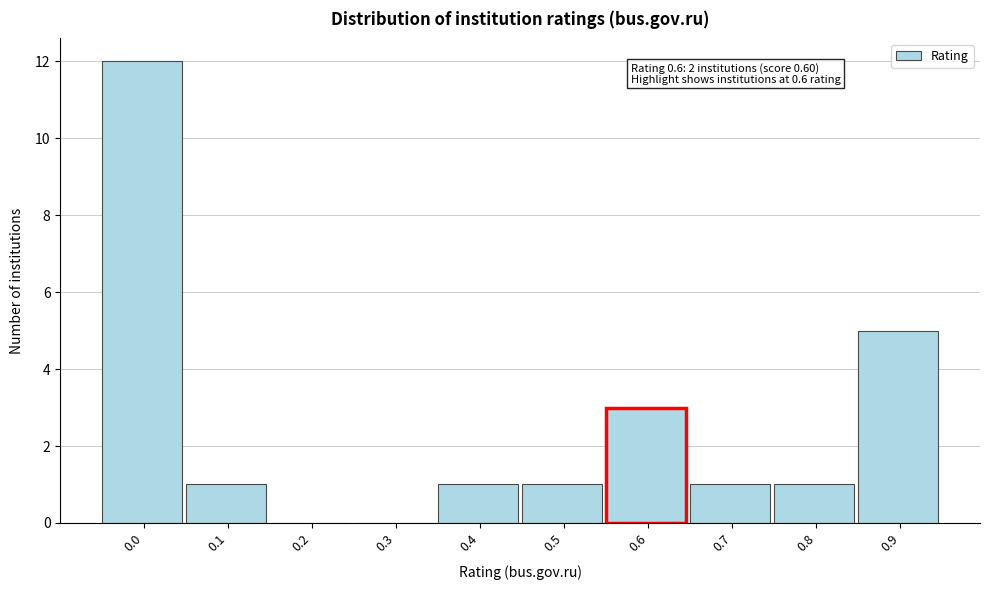

Reading left to right, list all the values displayed in this chart.

0.0=12	0.1=1	0.2=0	0.3=0	0.4=1	0.5=1	0.6=3	0.7=1	0.8=1	0.9=5